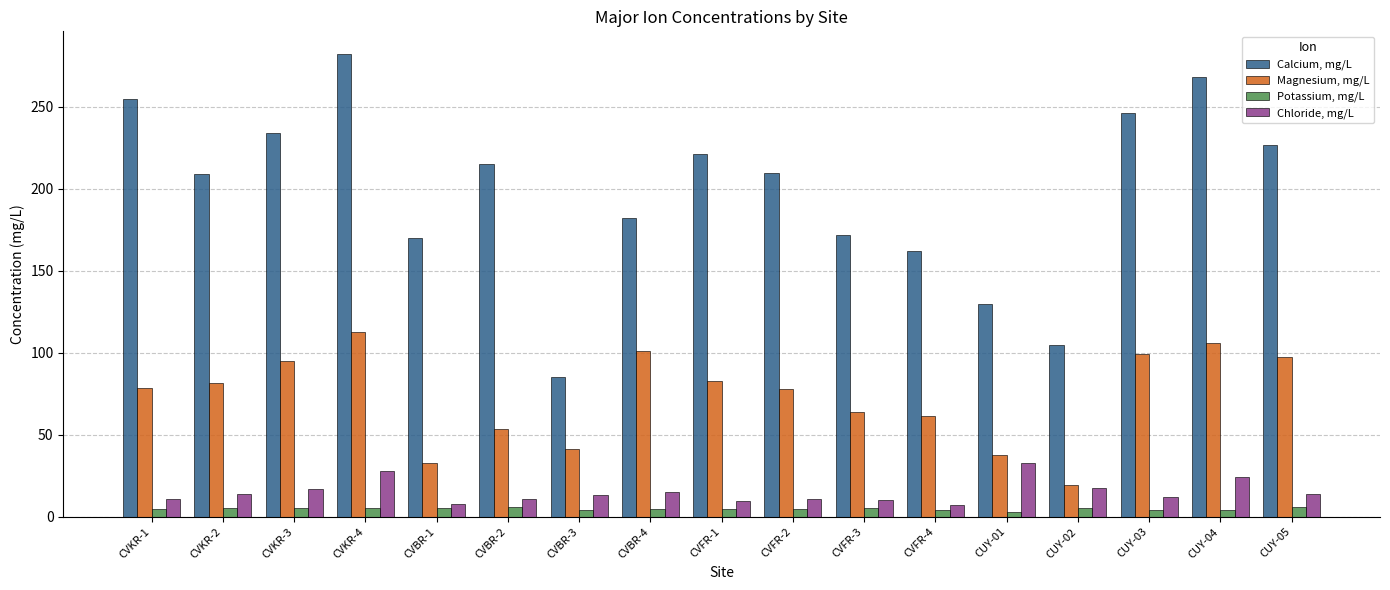

What is the sum of all Chloride, mg/L values?

256.4